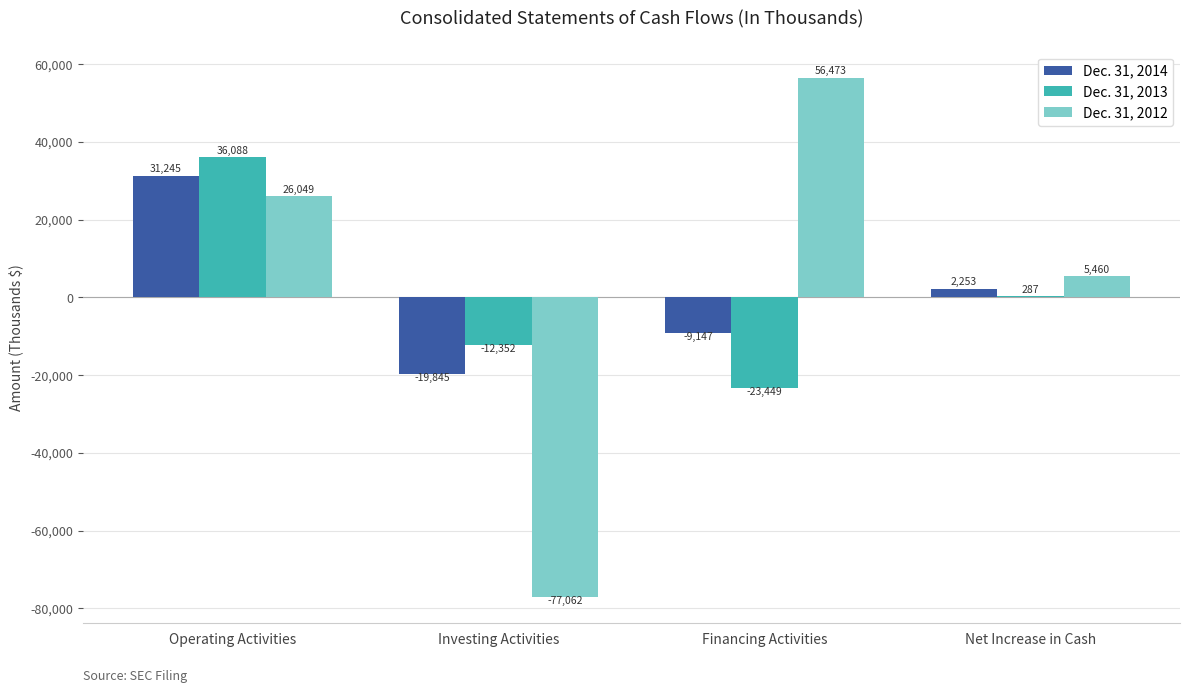

What is the sum of the Dec. 31, 2012 values at Financing Activities and Net Increase in Cash?

61933